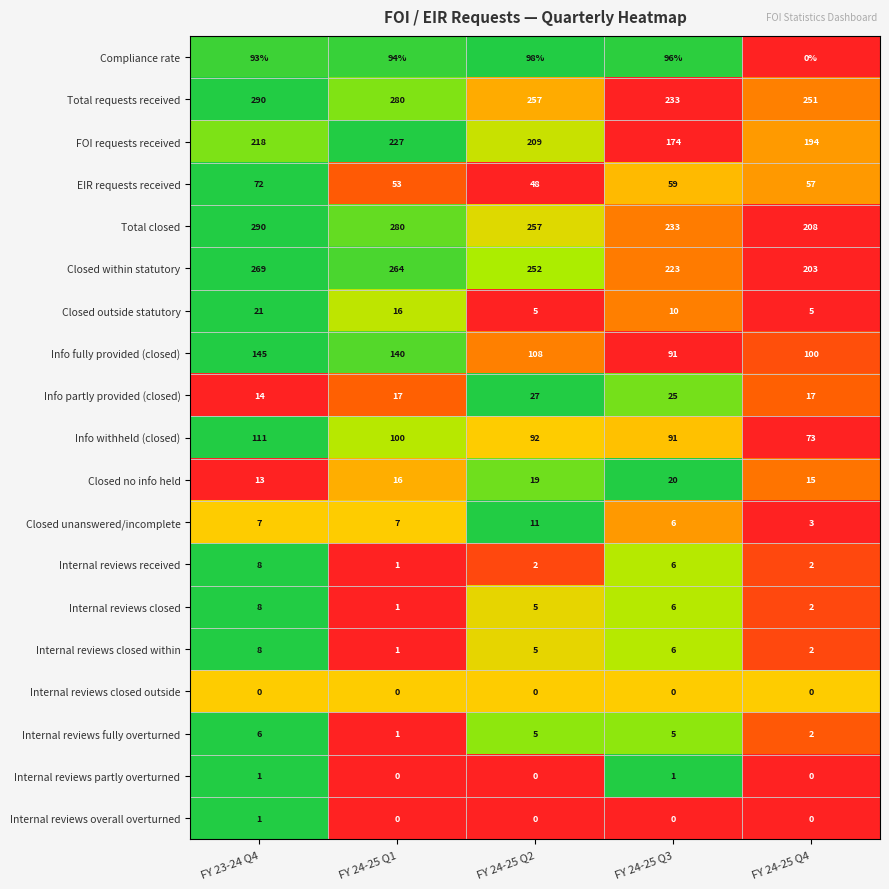

What is the approximate value of EIR requests received at FY 24-25 Q1, to the nearest 5?

55